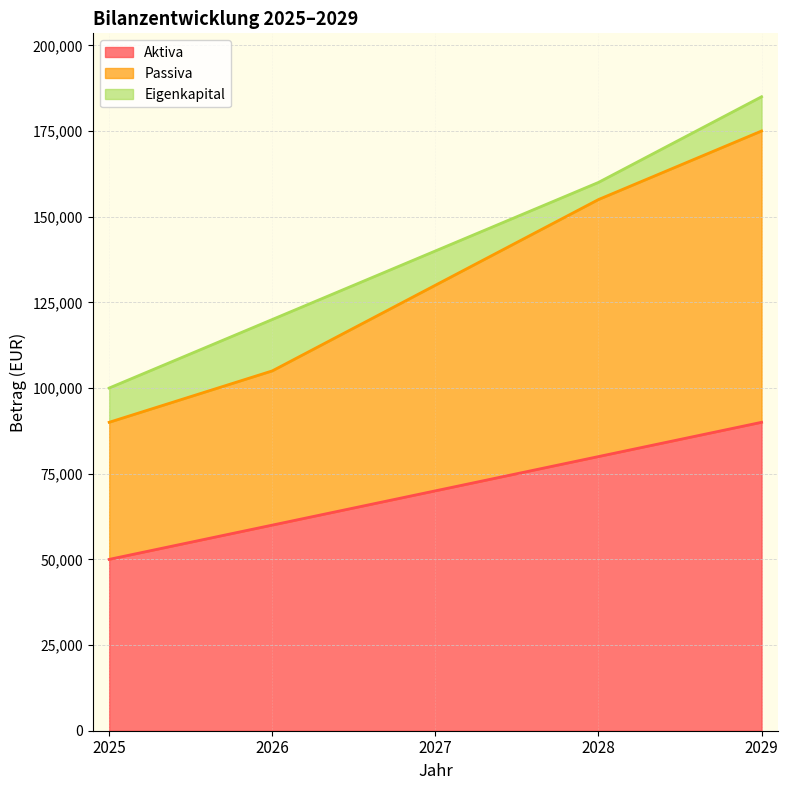

At which label is Aktiva closest to 70000?

2027